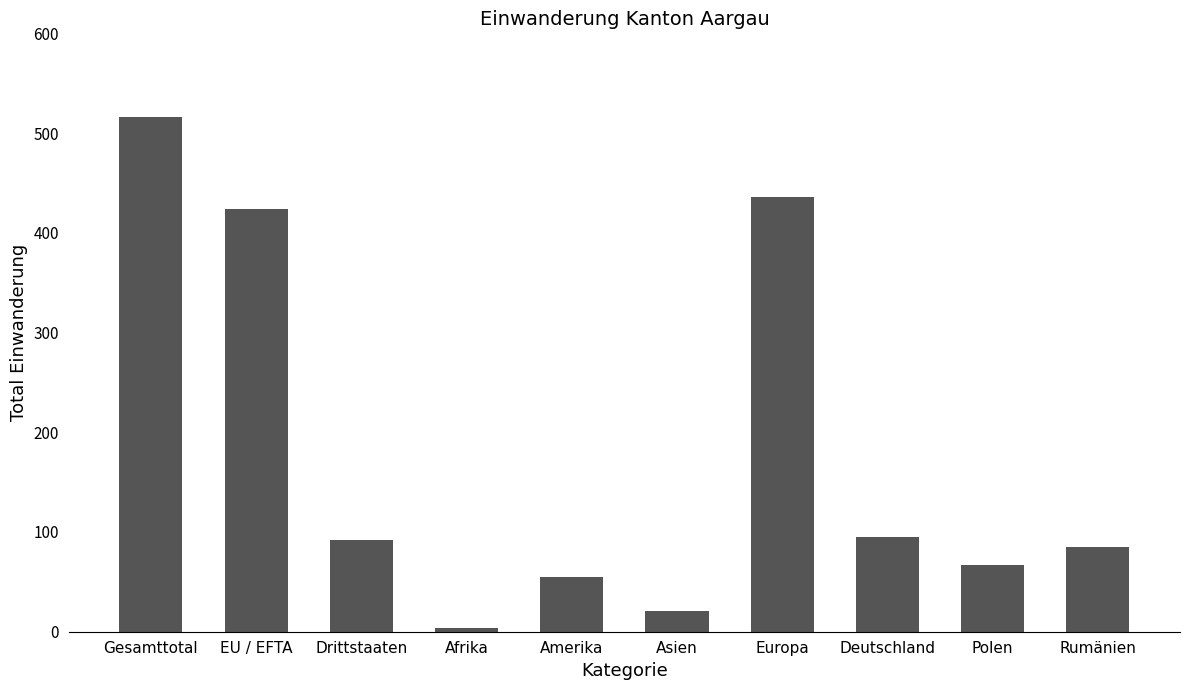

Are the bars horizontal?

No